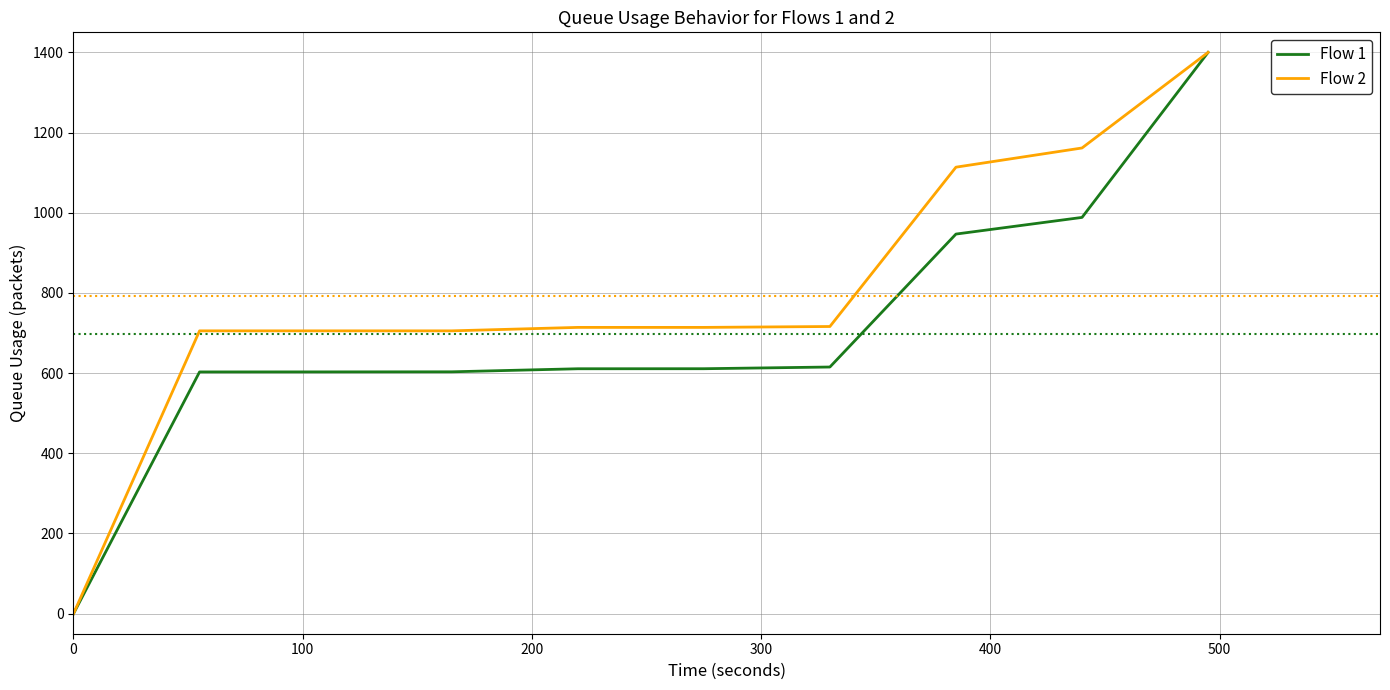

Rank the series by their average value, from highest to lowest.

Flow 2, Flow 1